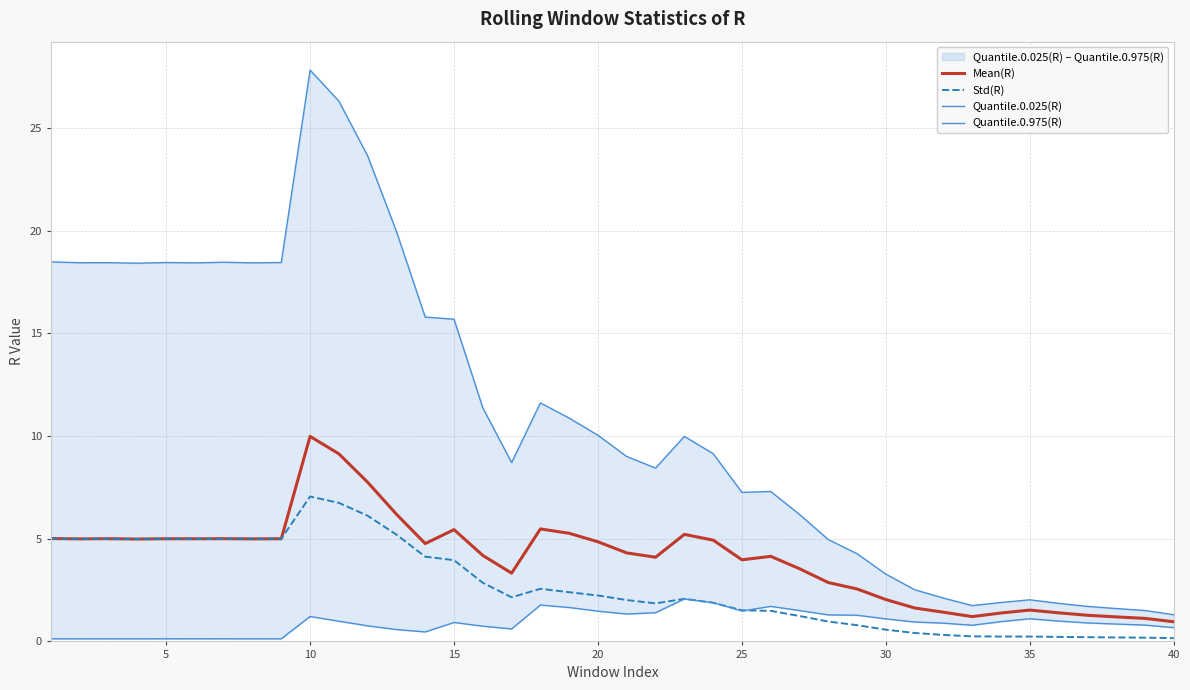

How many interior local peaks does the Mean(R) series have?

9